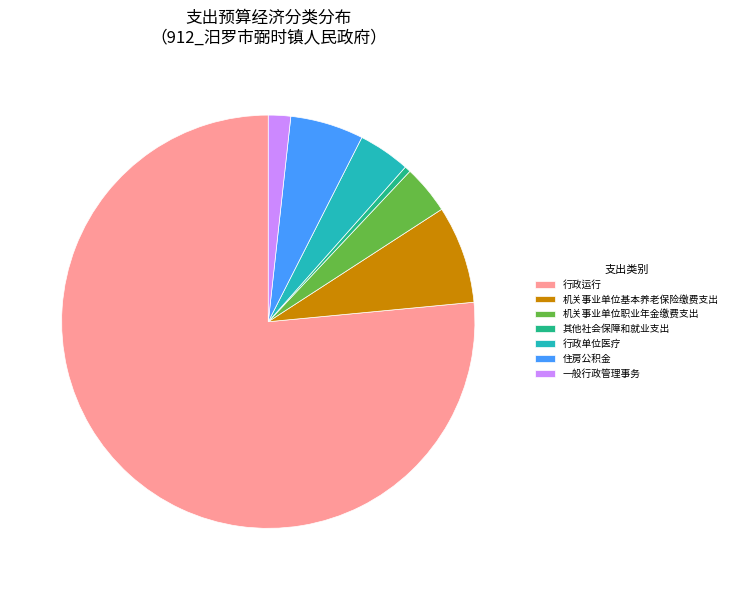

Combined, do 行政单位医疗 and 机关事业单位基本养老保险缴费支出 account for over 50%?

No